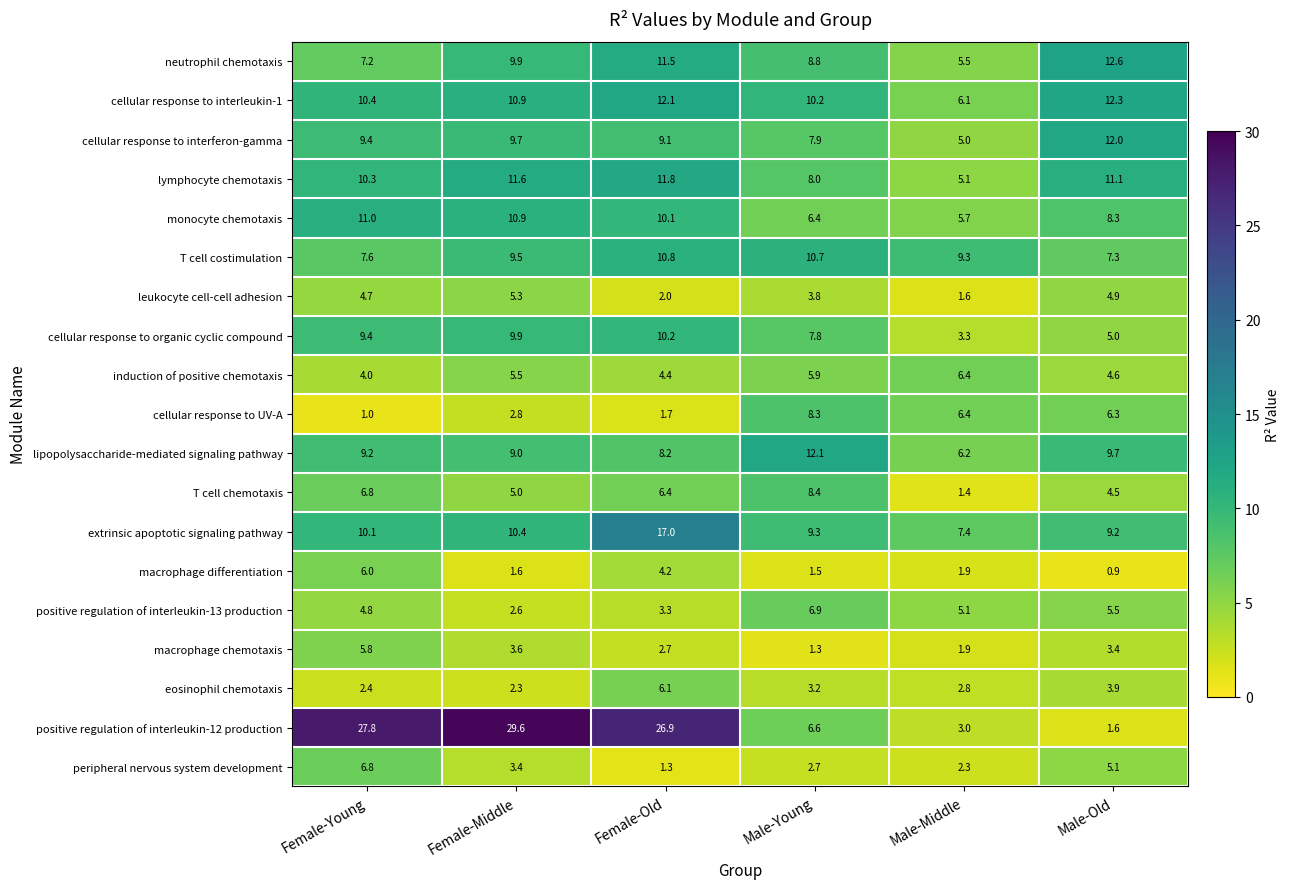

How many distinct data groups are displayed?

19